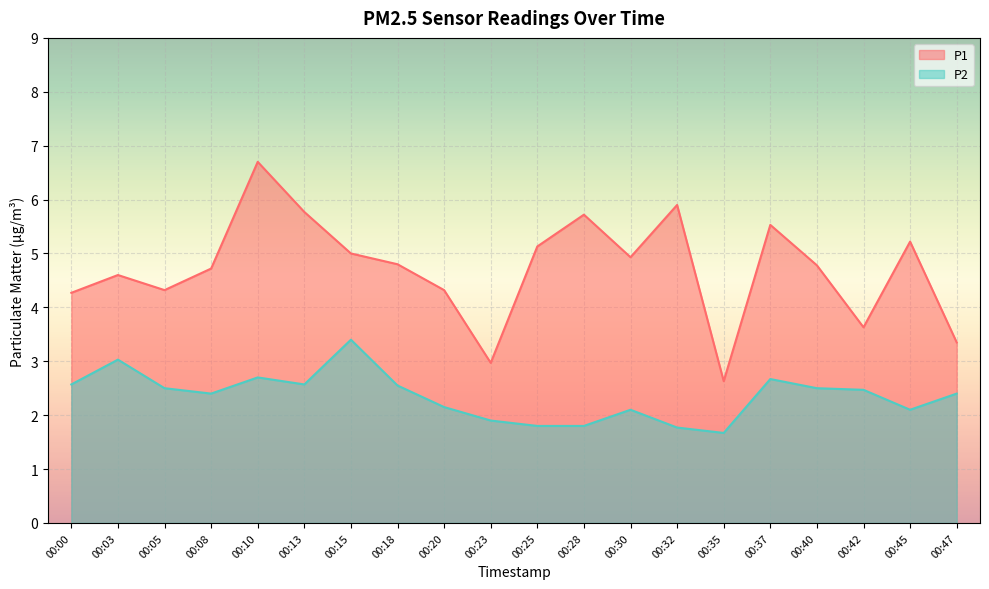

What are all the series names shown in the legend?

P1, P2